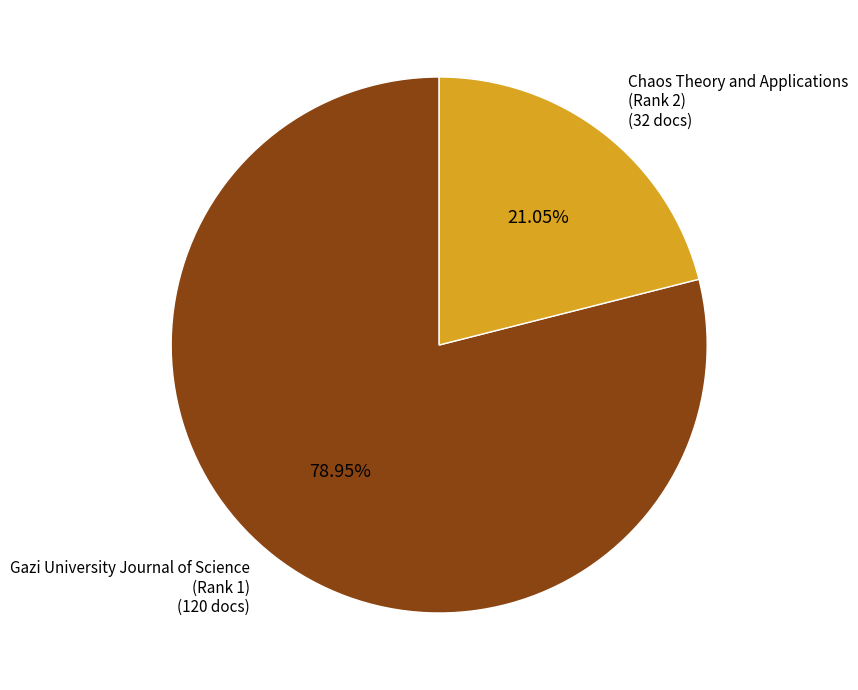

Is there any slice that represents more than half of the pie?

Yes